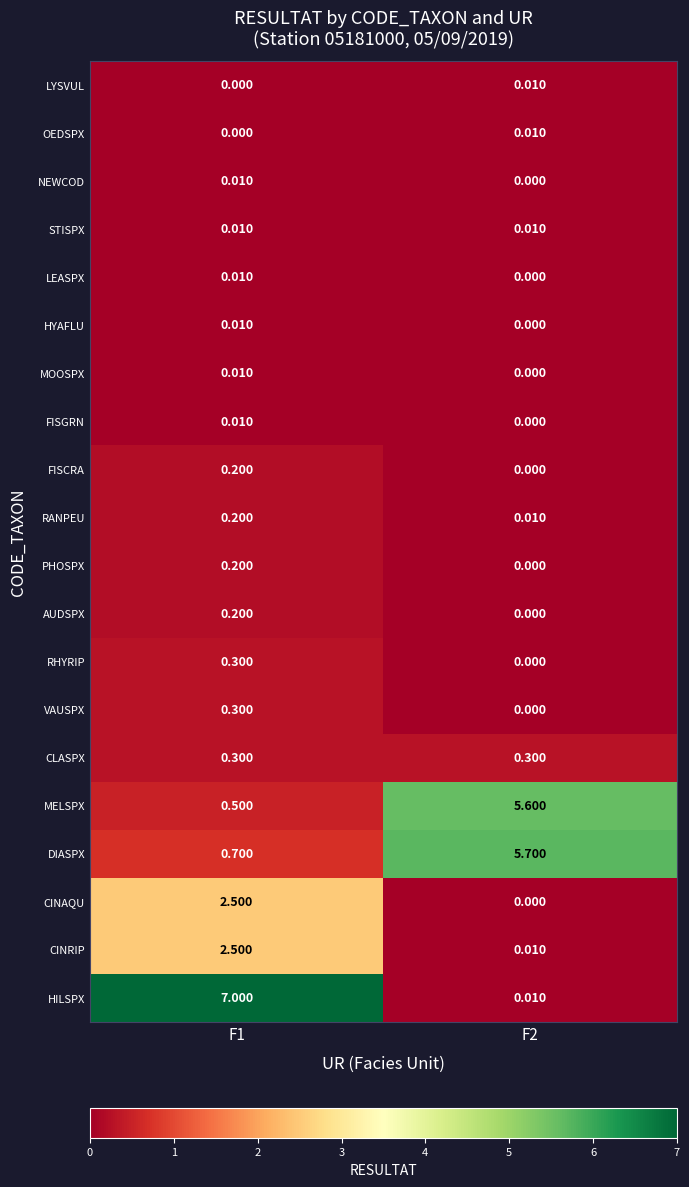

Which series has the widest spread of values?

HILSPX